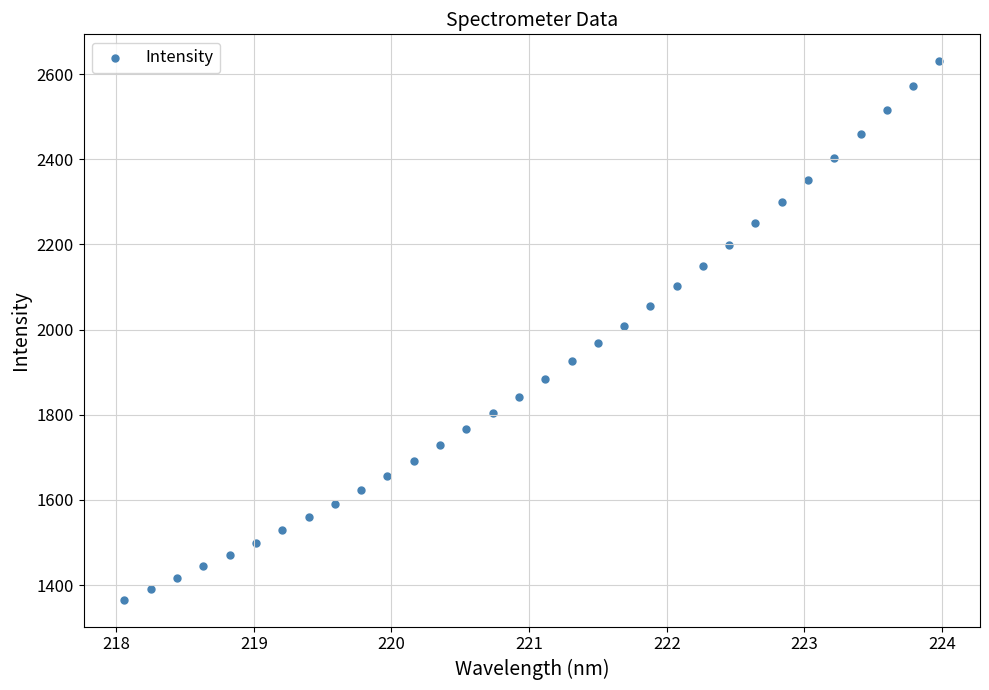

What is the range of X values (max minus min)?

5.9